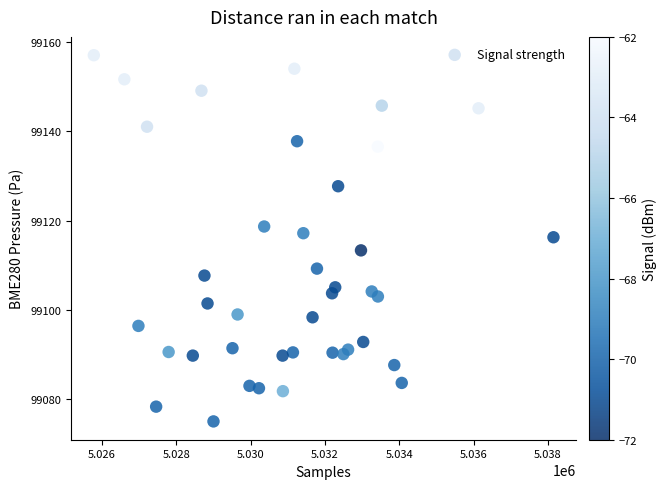

What is the range of X values (max minus min)?

12361.0